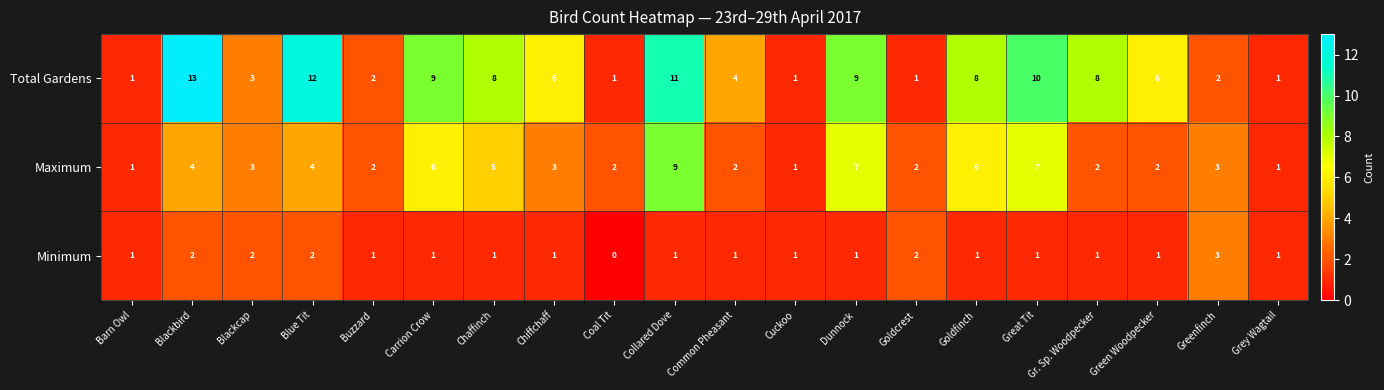

How many Minimum values are between 1 and 2?

18